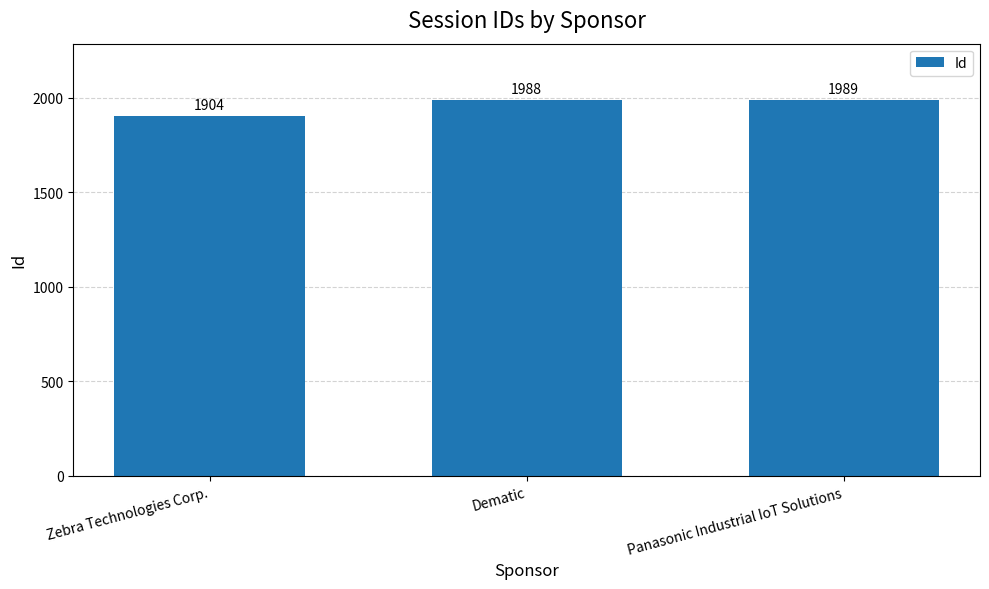

Approximately how many times larger is the value at Panasonic Industrial IoT Solutions compared to Zebra Technologies Corp.?

1.0